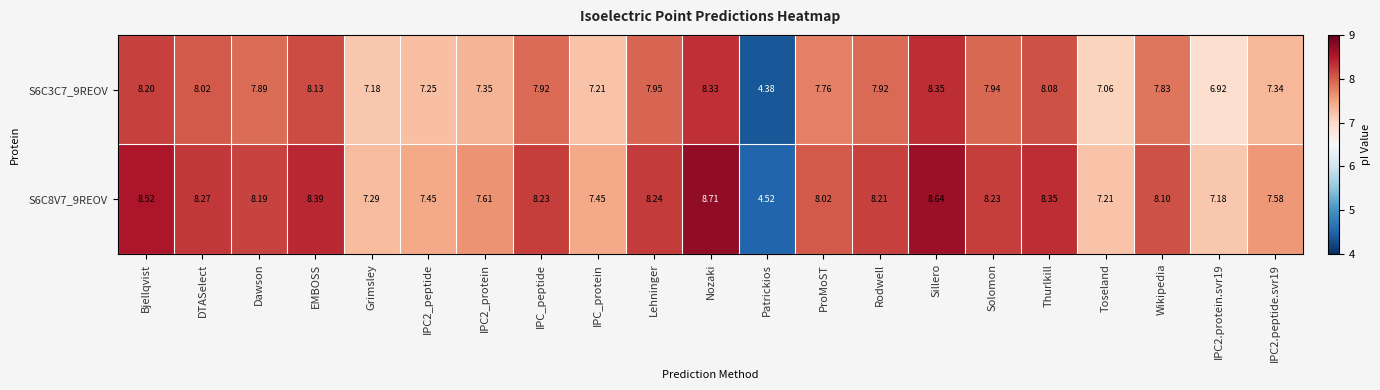

Rank the series by their average value, from lowest to highest.

S6C3C7_9REOV, S6C8V7_9REOV